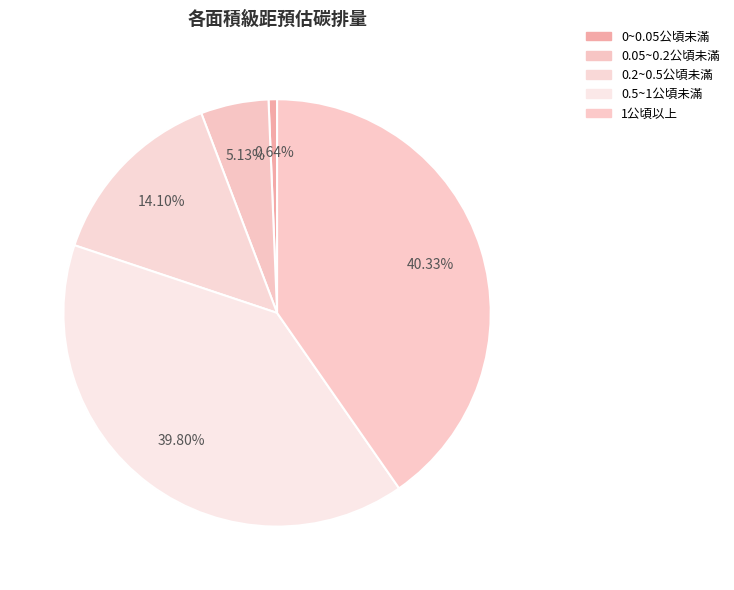

Which category has the smallest portion of the pie?

0~0.05公頃未滿